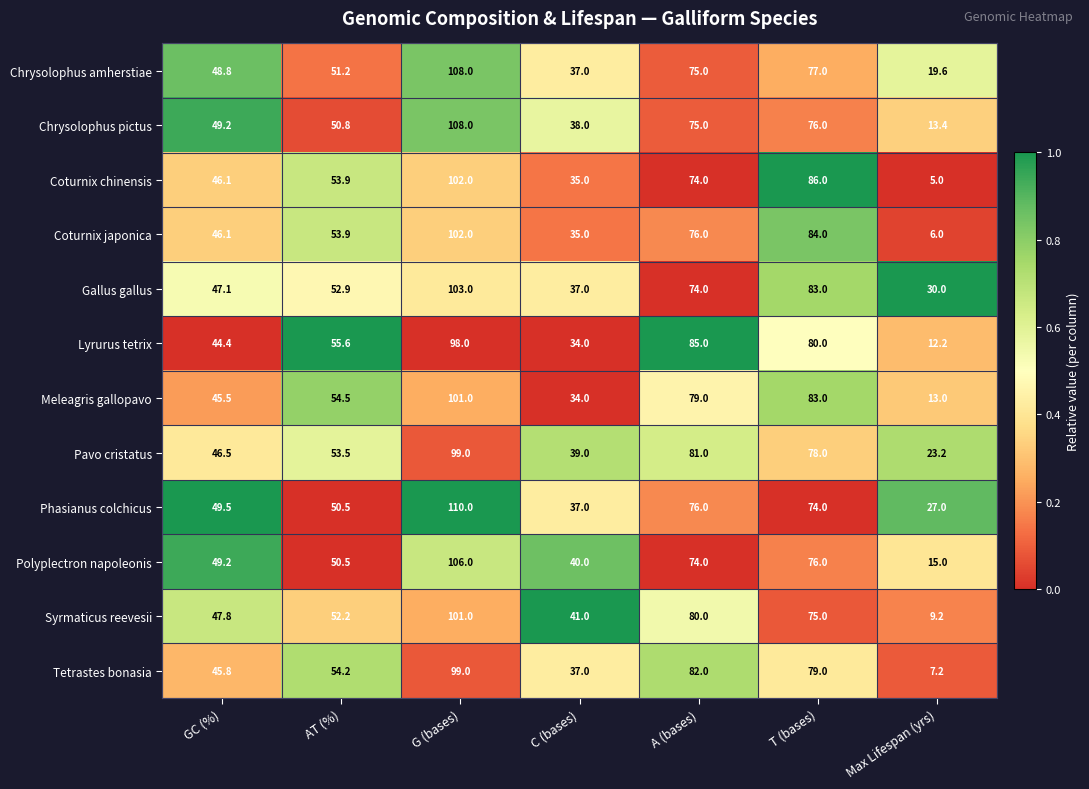

Which series has the widest spread of values?

Coturnix chinensis